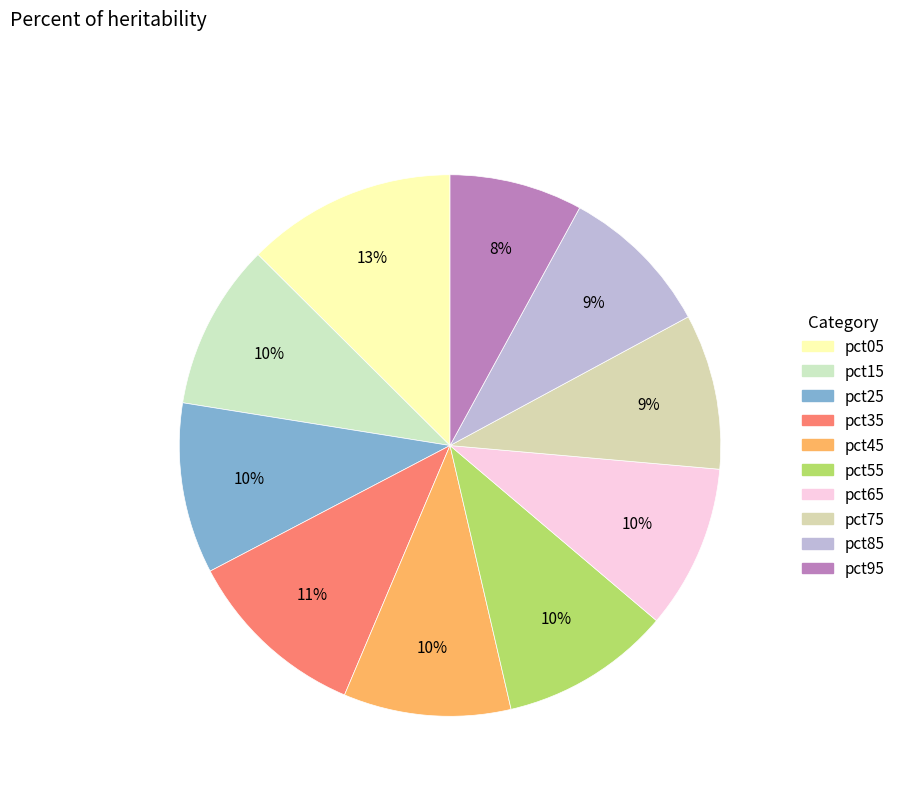

What percentage do pct35 and pct15 together represent?

20.9%